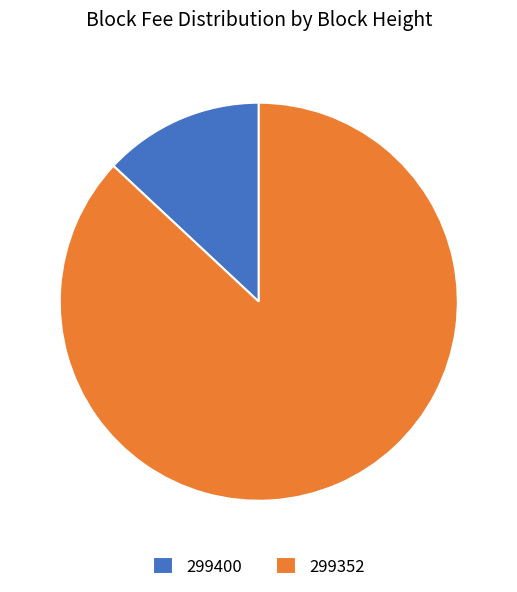

How many segments does this pie chart have?

2